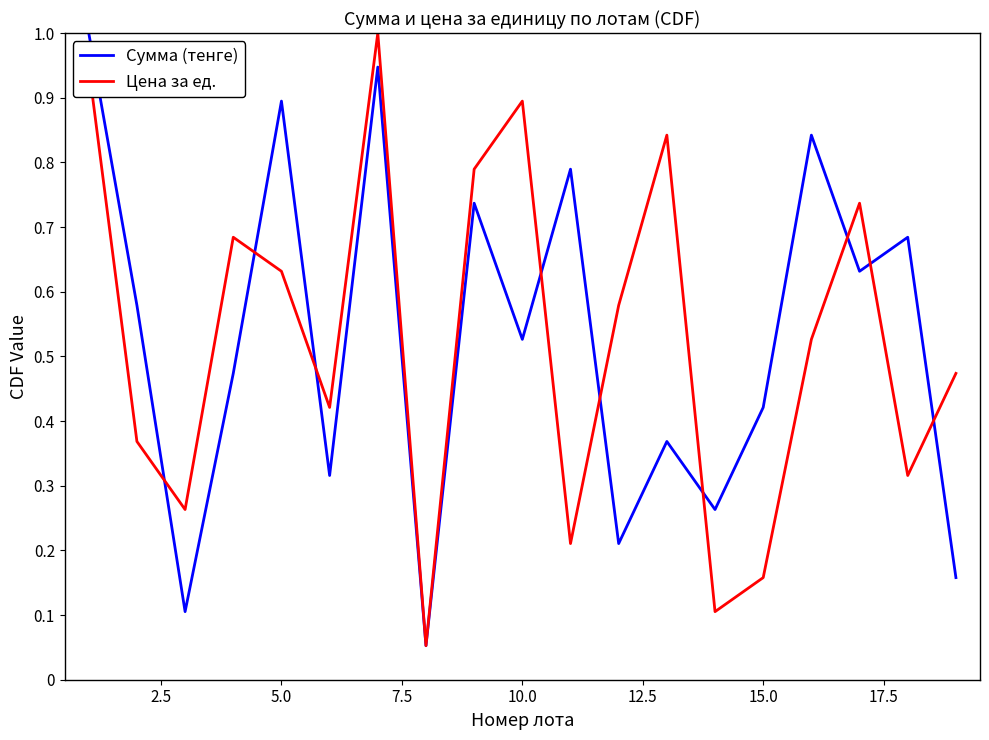

What is the maximum value shown in the chart?

1.0